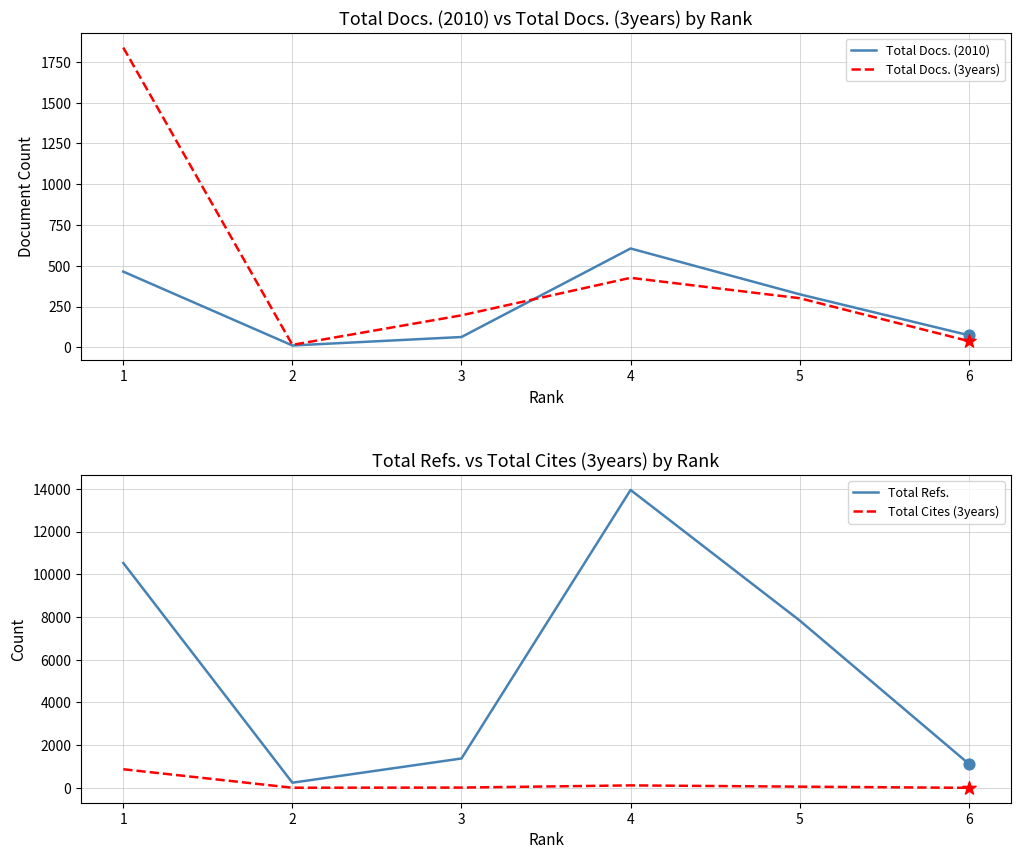

Which series has the widest spread of Y values?

Total Refs.